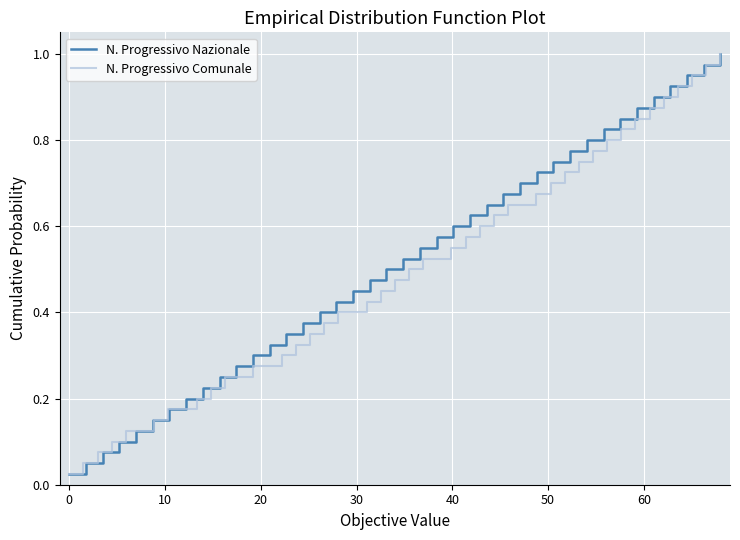

How many lines are shown in the chart?

2